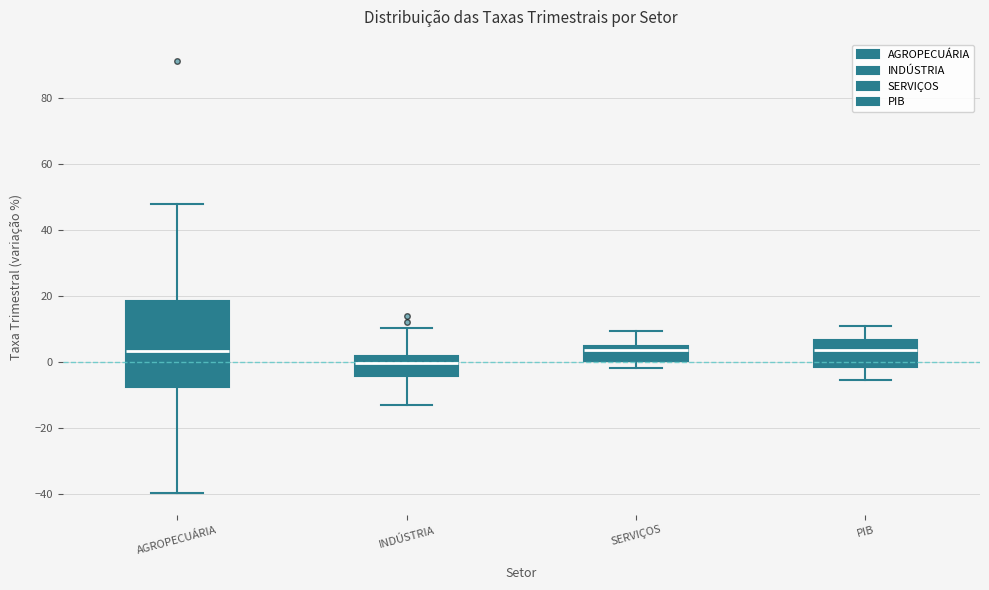

Reading left to right, transcribe this box plot: for each box, give where its median line is, the range the box spans, and where its two whiskers end, as read against the y-axis. The values are not printed on the chart, so give them approximately, as read against the axis.

AGROPECUÁRIA: median 4, box -8 to 18, whiskers -40 to 48
INDÚSTRIA: median 0, box -4 to 2, whiskers -14 to 10
SERVIÇOS: median 4 (just below the box's upper edge), box 0 to 4, whiskers -2 to 10
PIB: median 4, box -2 to 6, whiskers -6 to 12